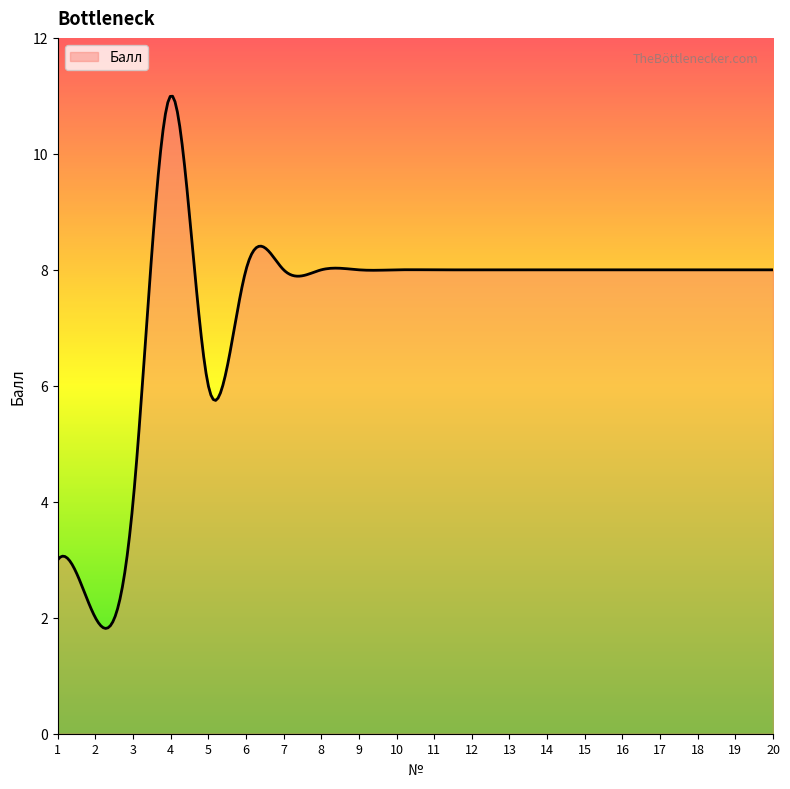

How many lines are shown in the chart?

1